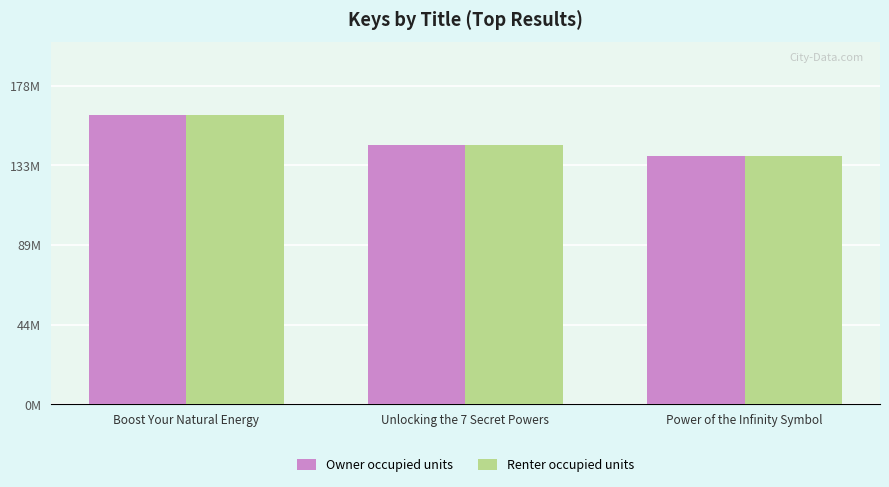

Reading left to right, what are all the values shown in this chart?

Owner occupied units: Boost Your Natural Energy=162065033	Unlocking the 7 Secret Powers=145087909	Power of the Infinity Symbol=138913852
Renter occupied units: Boost Your Natural Energy=162065071	Unlocking the 7 Secret Powers=145087949	Power of the Infinity Symbol=138914040